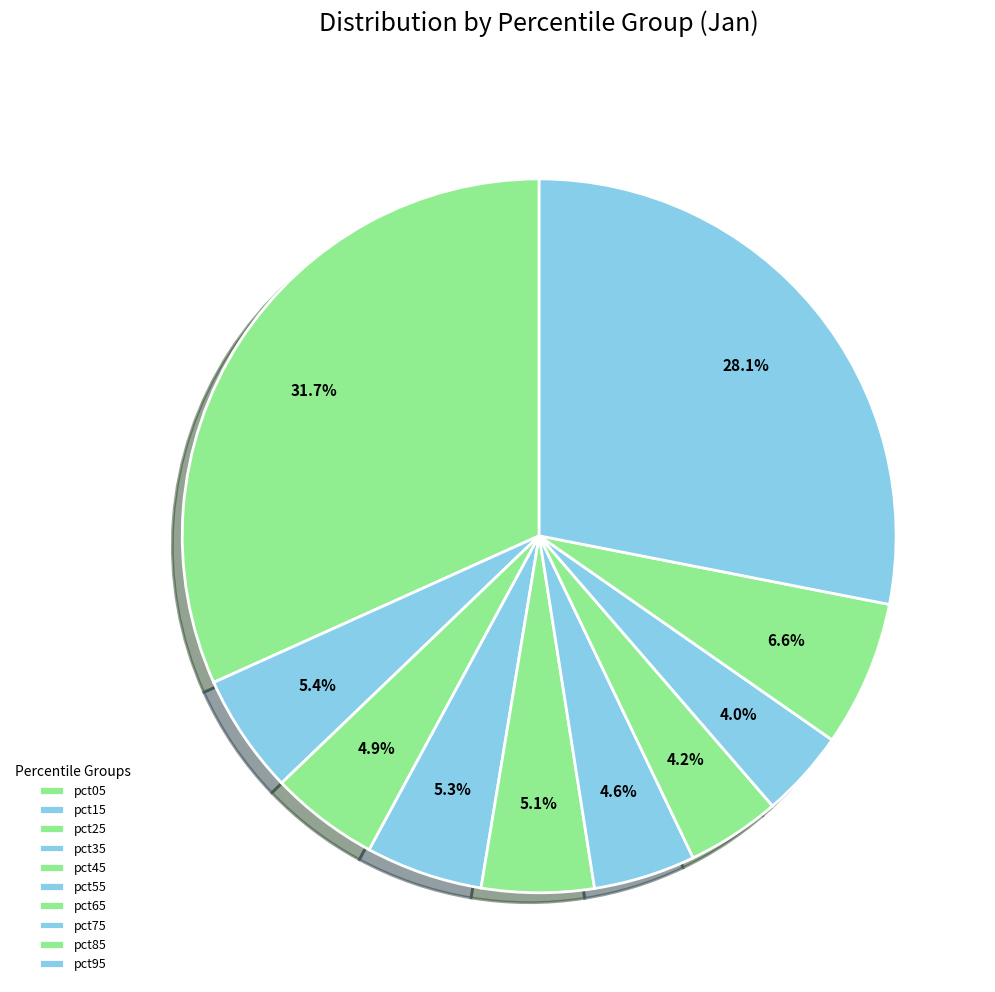

The pct25 slice represents 5% of the pie. True or false?

True